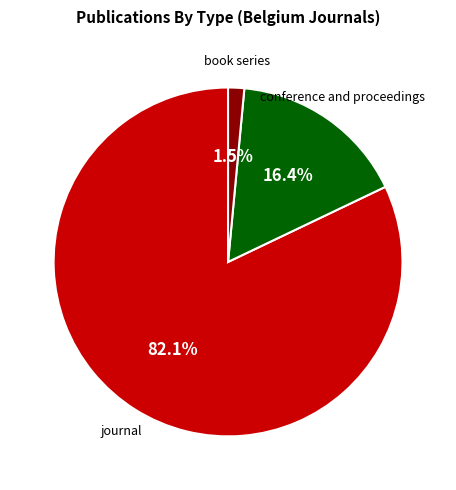

Is there a majority slice in this chart?

Yes